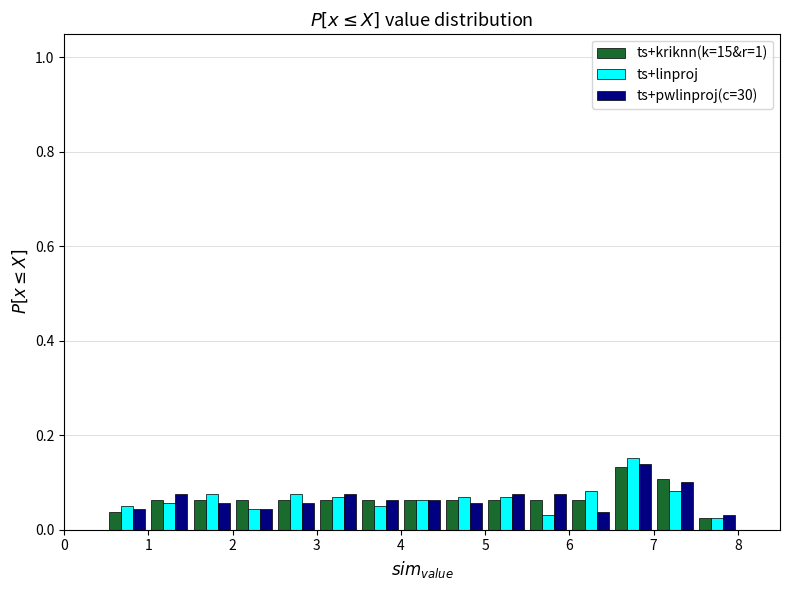

Reading left to right, transcribe this chart: for each range on the x-axis, give the height of each series' bar. The values are not printed on the chart, so give them approximately, as read against the axis.

0.0 to 0.5: ts+kriknn(k=15&r=1)=0	ts+linproj=0	ts+pwlinproj(c=30)=0
0.5 to 1.0: ts+kriknn(k=15&r=1)=0.04	ts+linproj=0.06	ts+pwlinproj(c=30)=0.04
1.0 to 1.5: ts+kriknn(k=15&r=1)=0.06	ts+linproj=0.06	ts+pwlinproj(c=30)=0.08
1.5 to 2.0: ts+kriknn(k=15&r=1)=0.06	ts+linproj=0.08	ts+pwlinproj(c=30)=0.06
2.0 to 2.5: ts+kriknn(k=15&r=1)=0.06	ts+linproj=0.04	ts+pwlinproj(c=30)=0.04
2.5 to 3.0: ts+kriknn(k=15&r=1)=0.06	ts+linproj=0.08	ts+pwlinproj(c=30)=0.06
3.0 to 3.5: ts+kriknn(k=15&r=1)=0.06	ts+linproj=0.06	ts+pwlinproj(c=30)=0.08
3.5 to 4.0: ts+kriknn(k=15&r=1)=0.06	ts+linproj=0.06	ts+pwlinproj(c=30)=0.06
4.0 to 4.5: ts+kriknn(k=15&r=1)=0.06	ts+linproj=0.06	ts+pwlinproj(c=30)=0.06
4.5 to 5.0: ts+kriknn(k=15&r=1)=0.06	ts+linproj=0.06	ts+pwlinproj(c=30)=0.06
5.0 to 5.5: ts+kriknn(k=15&r=1)=0.06	ts+linproj=0.06	ts+pwlinproj(c=30)=0.08
5.5 to 6.0: ts+kriknn(k=15&r=1)=0.06	ts+linproj=0.04	ts+pwlinproj(c=30)=0.08
6.0 to 6.5: ts+kriknn(k=15&r=1)=0.06	ts+linproj=0.08	ts+pwlinproj(c=30)=0.04
6.5 to 7.0: ts+kriknn(k=15&r=1)=0.14	ts+linproj=0.16	ts+pwlinproj(c=30)=0.14
7.0 to 7.5: ts+kriknn(k=15&r=1)=0.10	ts+linproj=0.08	ts+pwlinproj(c=30)=0.10
7.5 to 8.0: ts+kriknn(k=15&r=1)=0.02	ts+linproj=0.02	ts+pwlinproj(c=30)=0.04